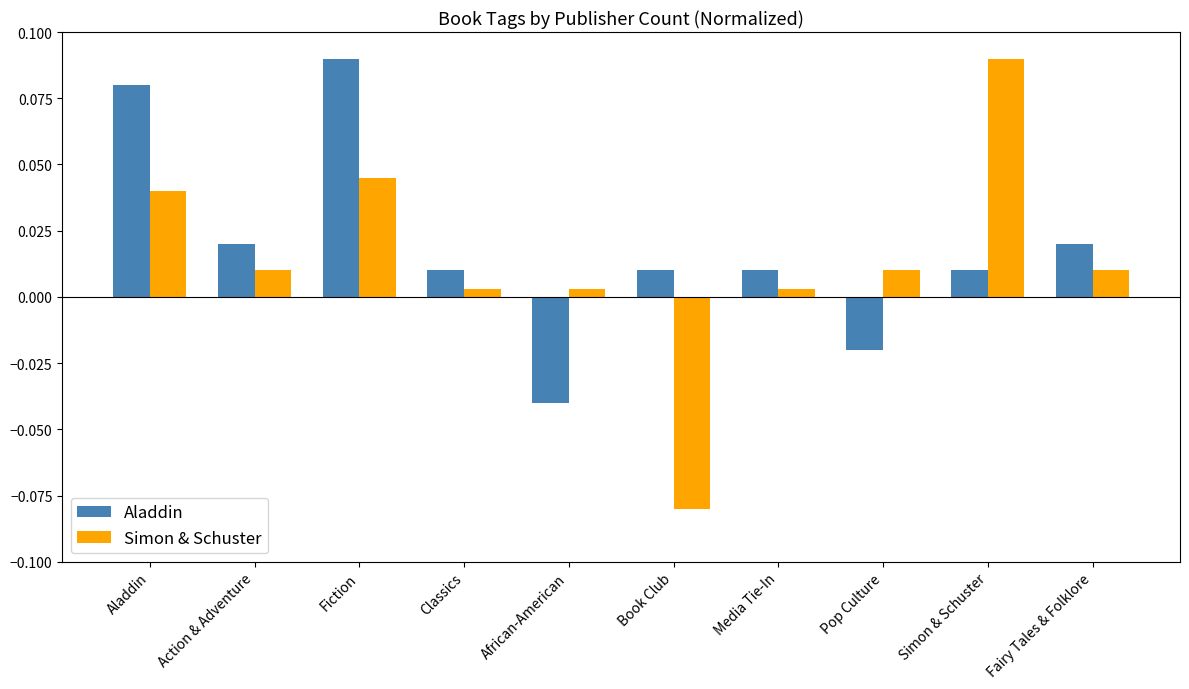

Rank the series at Action & Adventure from lowest to highest value.

Simon & Schuster, Aladdin